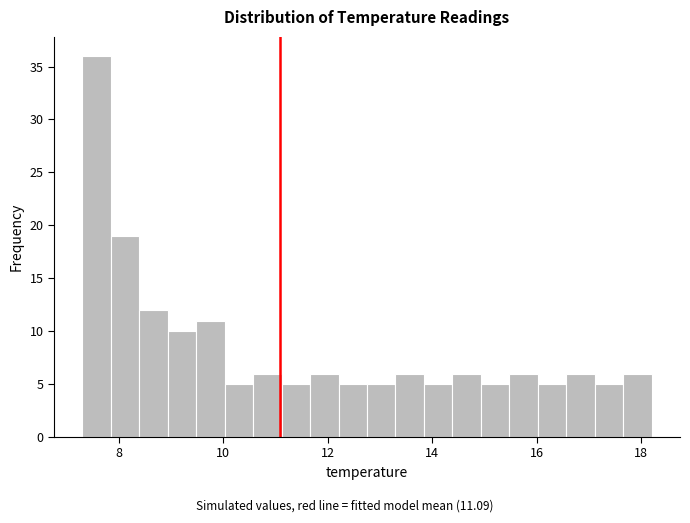

Read against the x-axis, roughly where is the centre of the tallest bar?

7.6